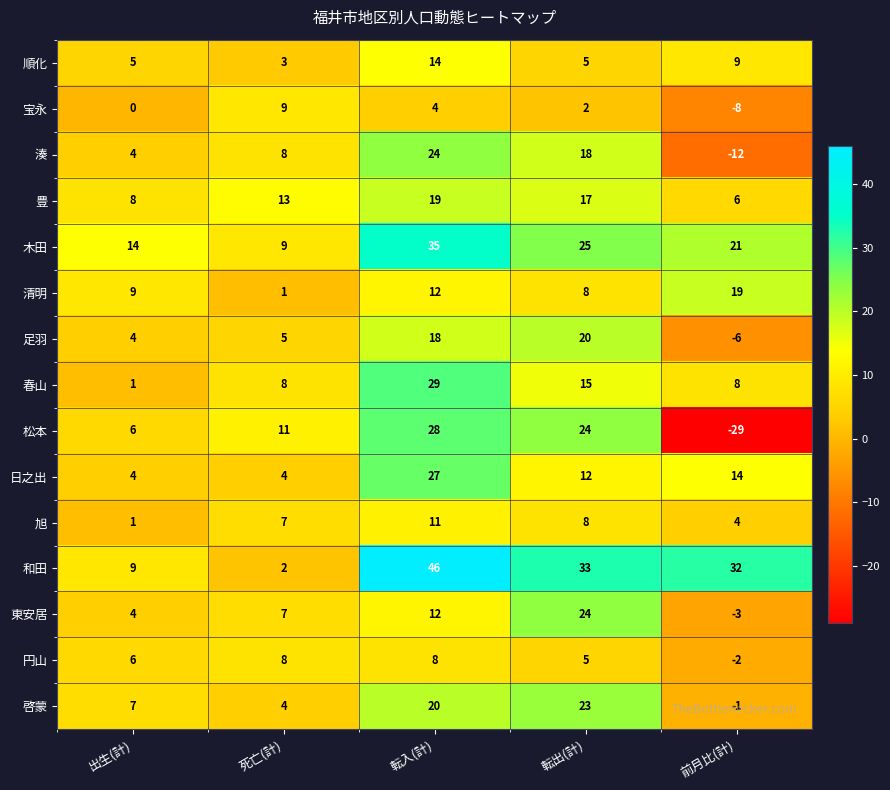

Where does the 木田 series first go above 21?

転入(計)